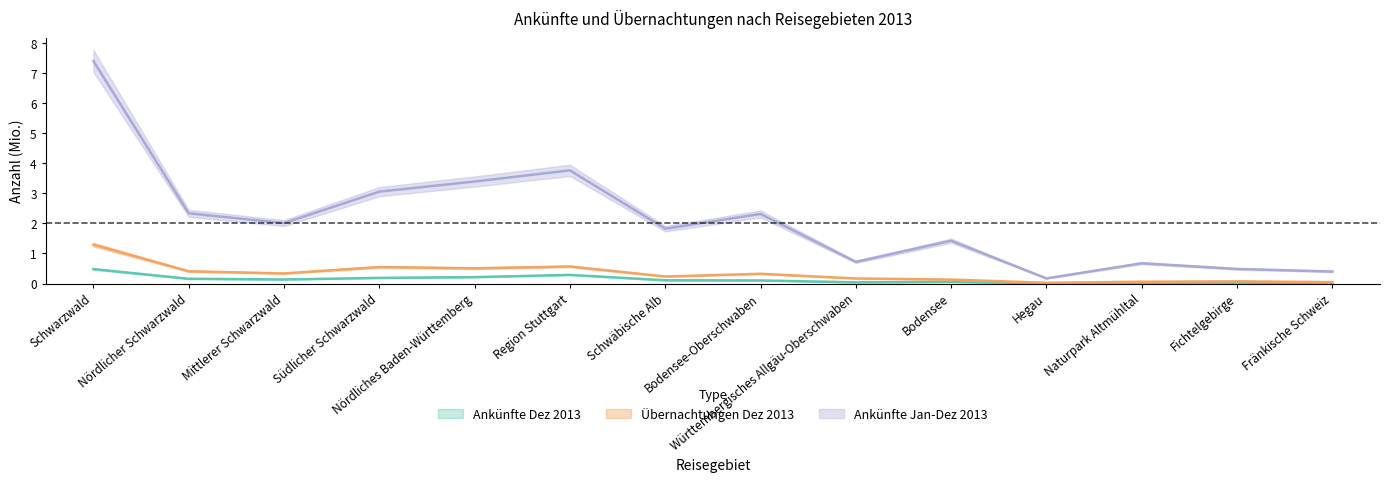

Count the number of data series in this chart.

3